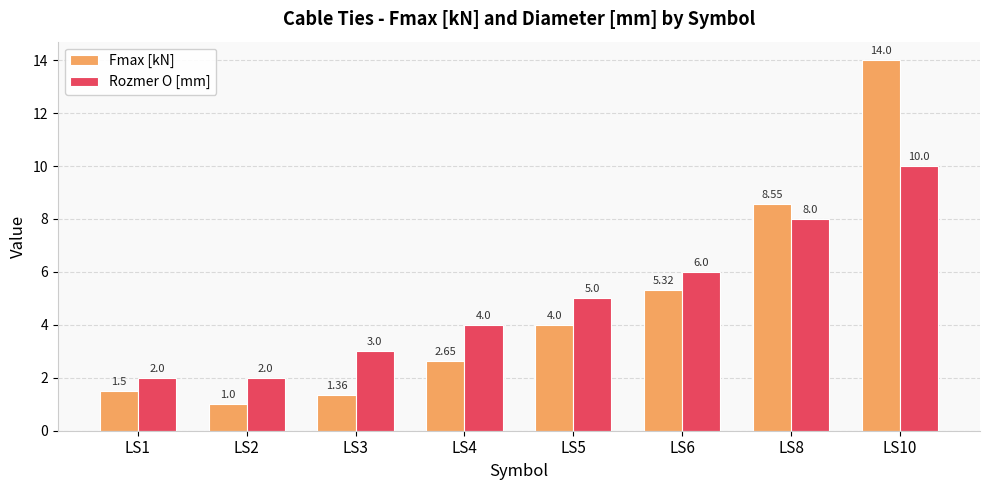

What is the difference between the maximum and minimum values in the Rozmer O [mm] series?

8.0